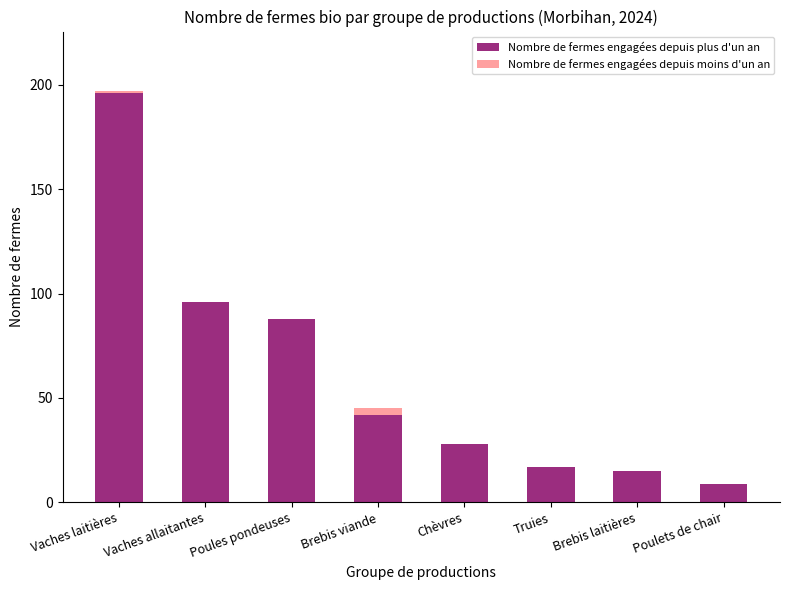

What is the maximum value for Nombre de fermes engagées depuis plus d'un an?

196